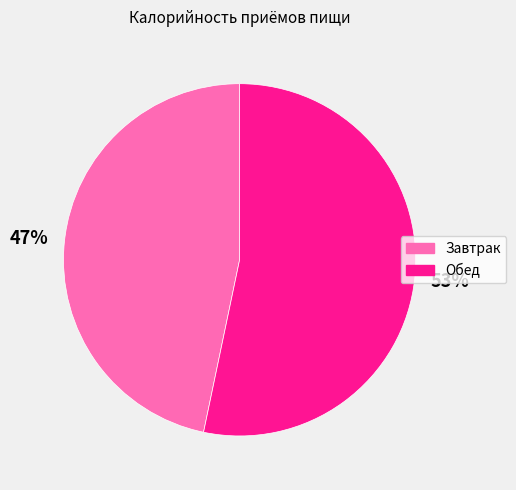

To the nearest percent, what percentage of the pie is Завтрак?

47%